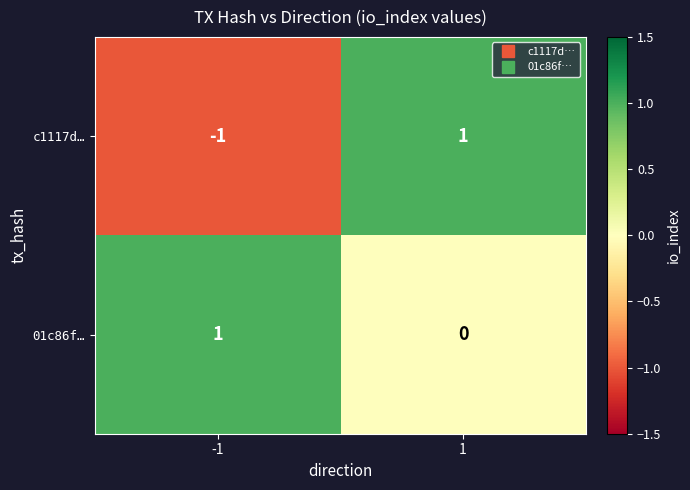

Which series has the largest range (max minus min)?

c1117d…